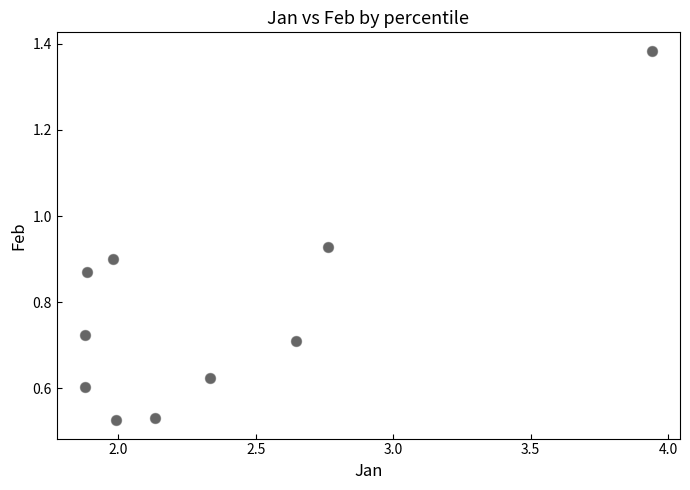

What is the average Y value?

0.8